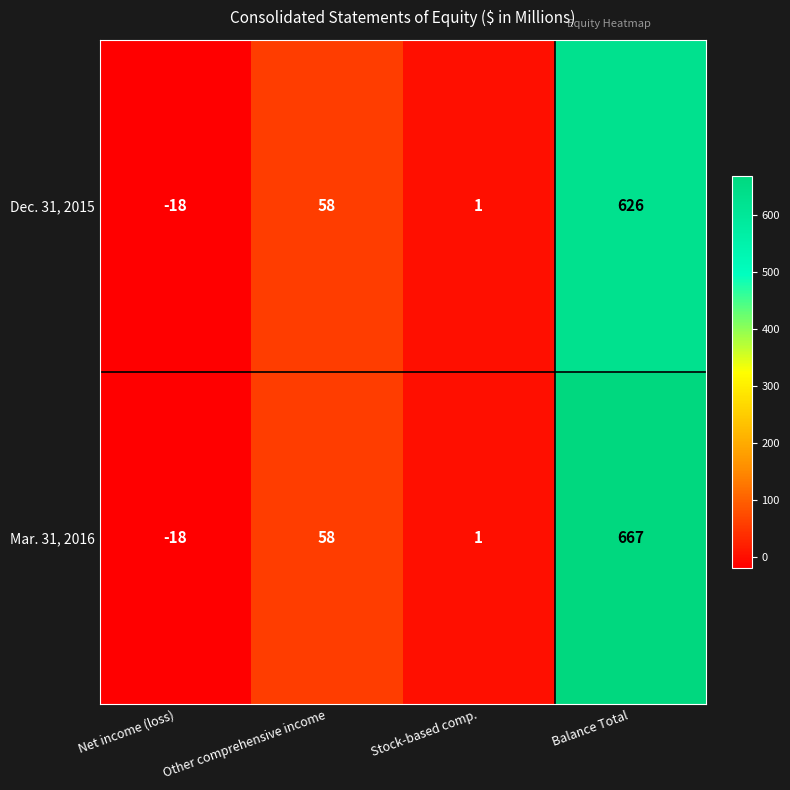

Reading right to left, what are all the values shown in this chart?

Dec. 31, 2015: Balance Total=626	Stock-based comp.=1	Other comprehensive income=58	Net income (loss)=-18
Mar. 31, 2016: Balance Total=667	Stock-based comp.=1	Other comprehensive income=58	Net income (loss)=-18